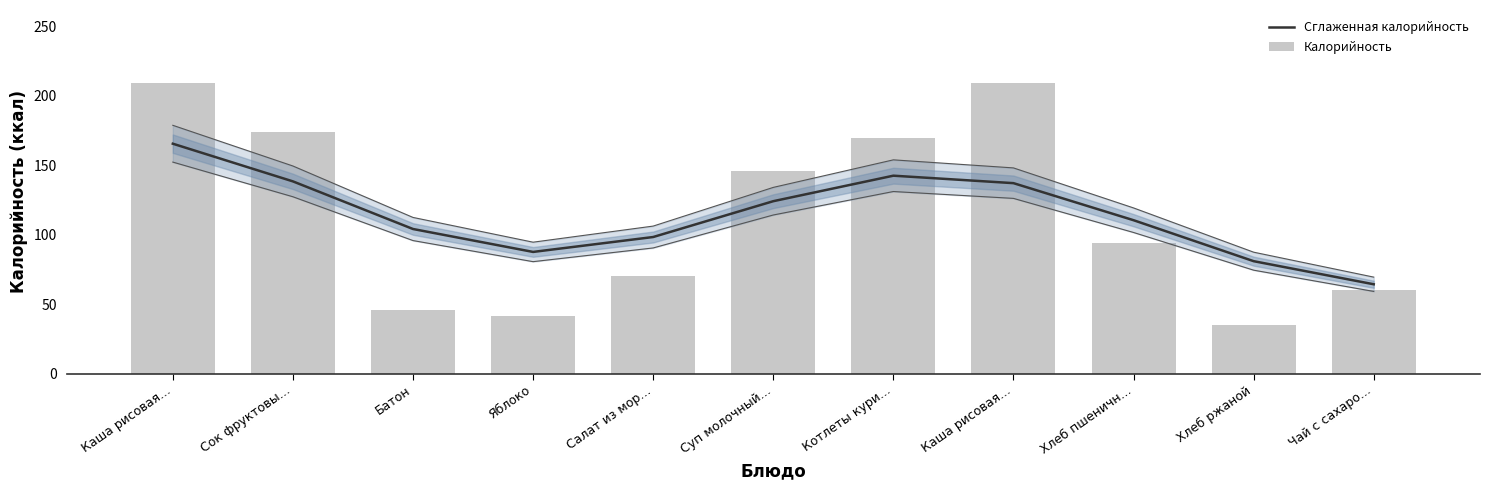

How many data points in Сглаженная калорийность are above 110?

6